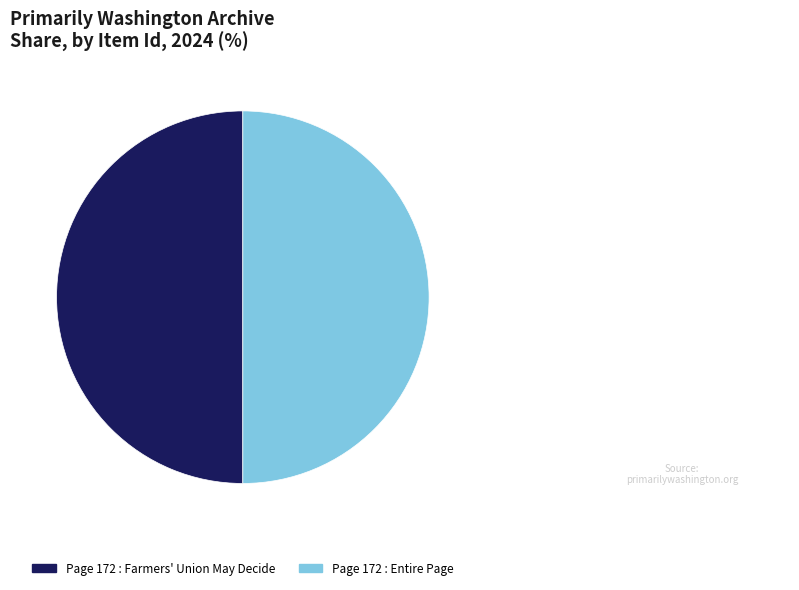

The Page 172 : Entire Page slice represents 58% of the pie. True or false?

False